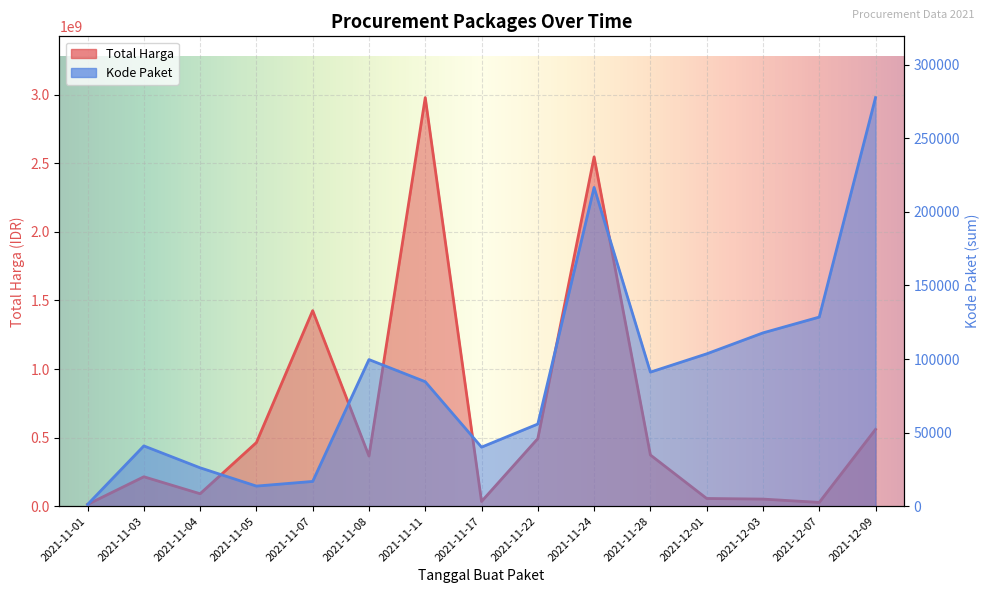

How many data points does each series have?

15